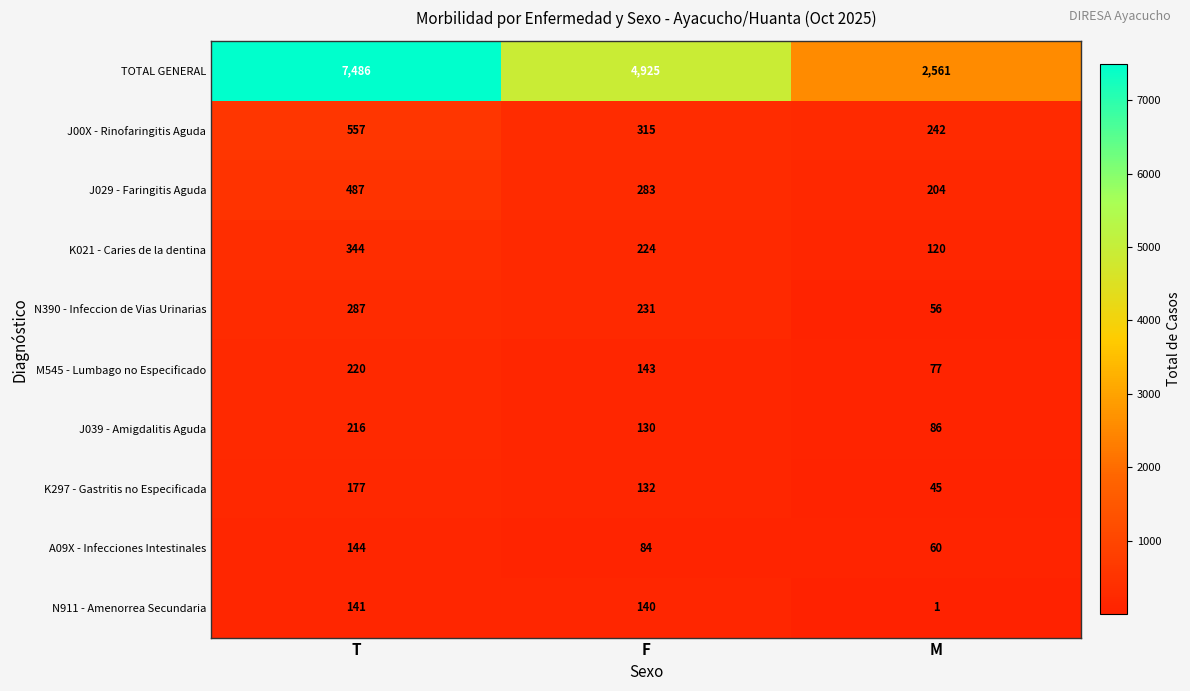

What is the difference between the N390 - Infeccion de Vias Urinarias values at M and T?

231